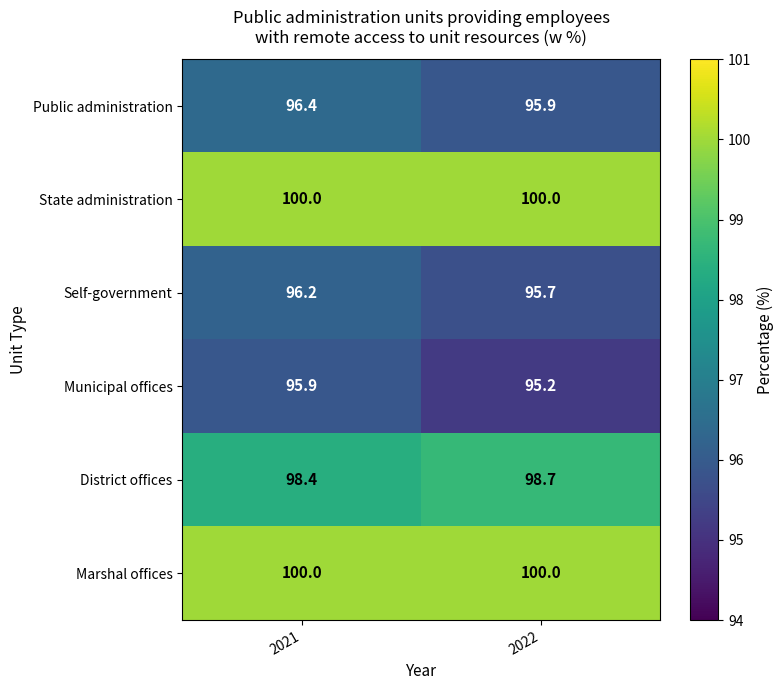

What is the minimum value shown in the chart?

95.2